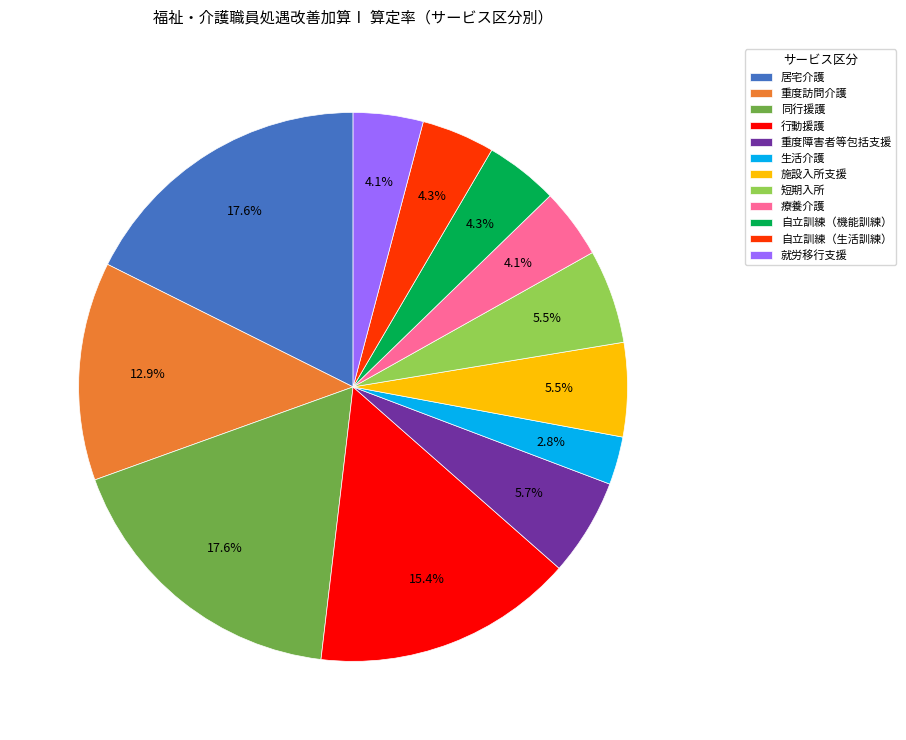

Which has a higher value, 居宅介護 or 就労移行支援?

居宅介護